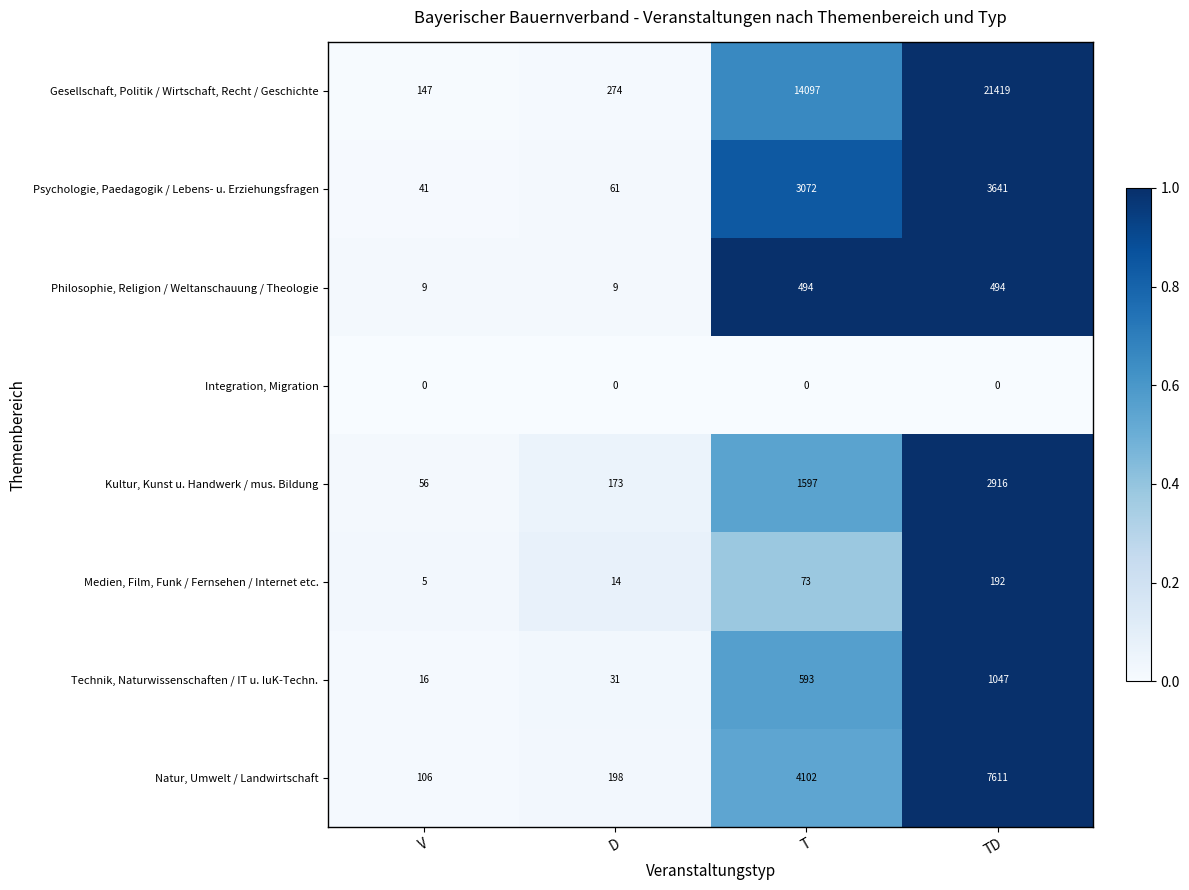

The value of Technik, Naturwissenschaften / IT u. IuK-Techn. at T is 335. True or false?

False